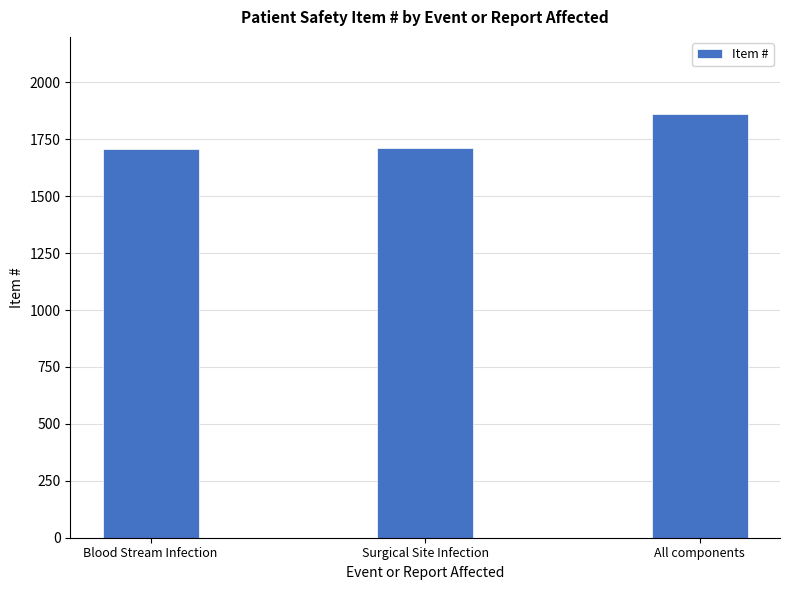

How many data points does each series have?

3